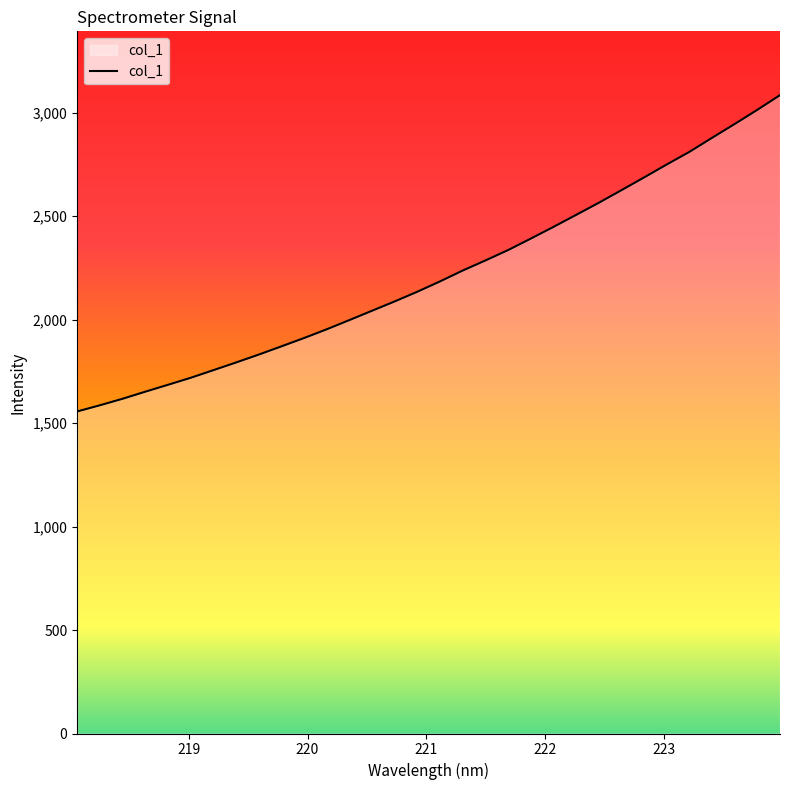

Count the number of data series in this chart.

1